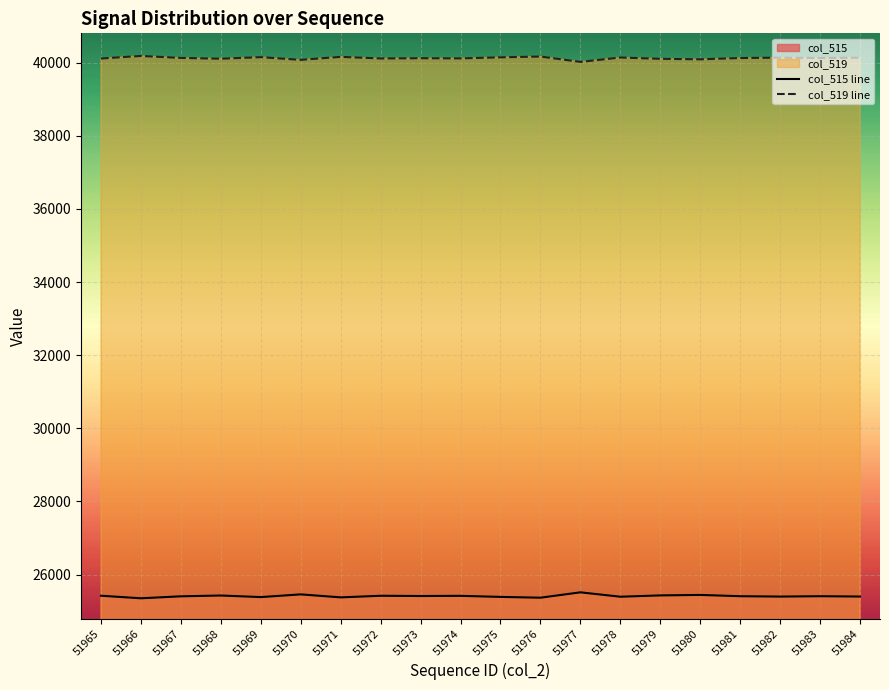

At how many categories does at least one series exceed 33126?

20